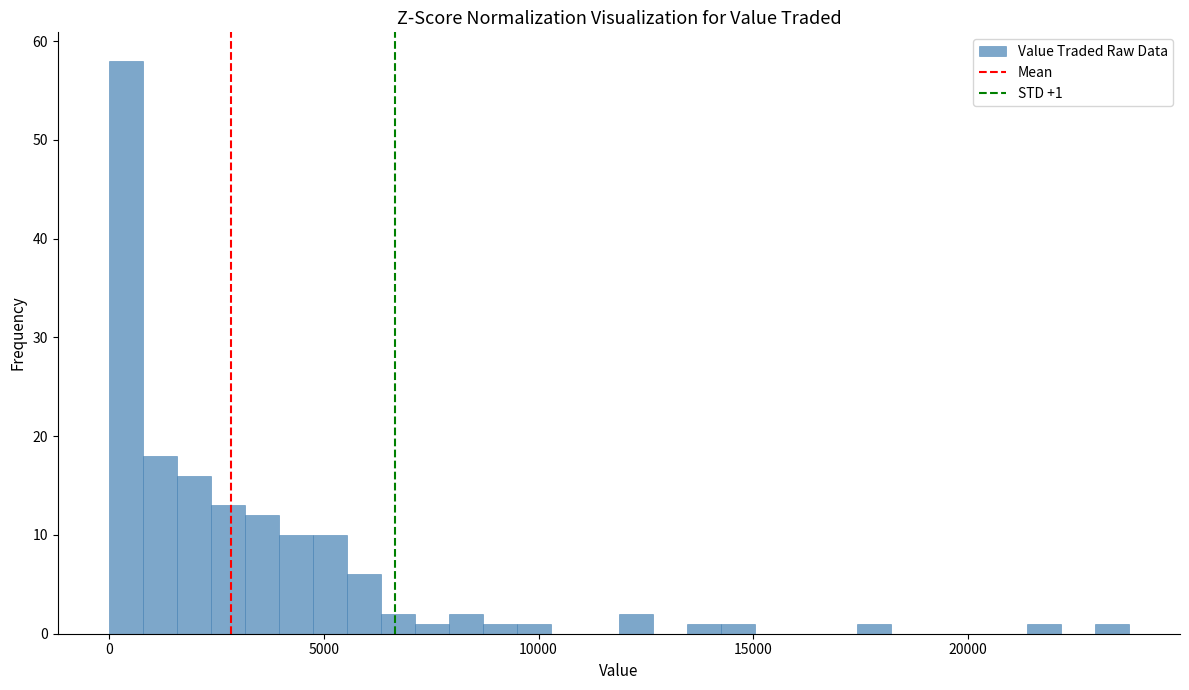

Around what value on the x-axis is the tallest bar? Give the approximate position of its centre, as read against the axis.

500